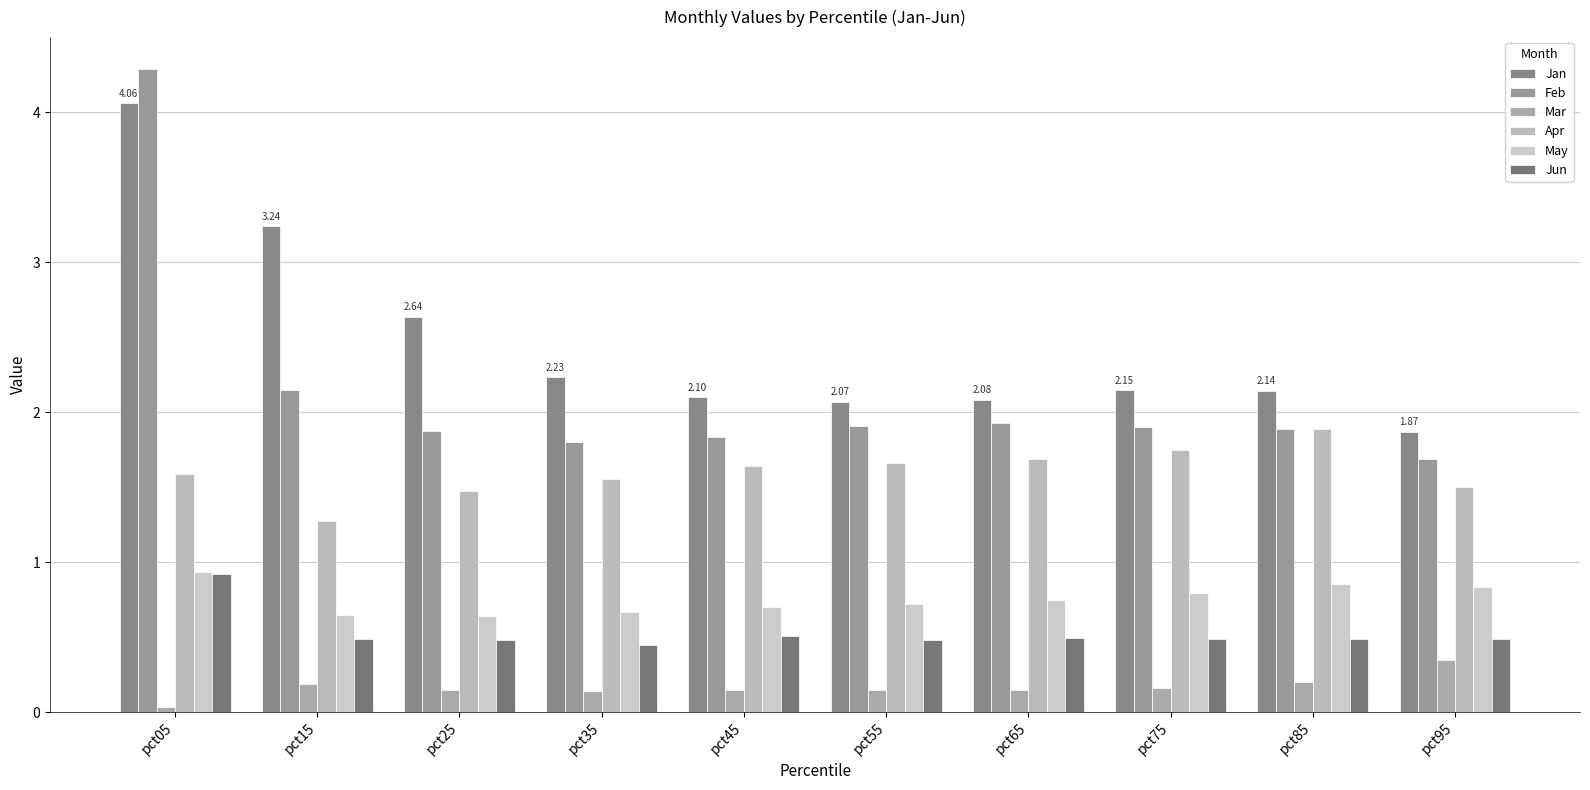

What are all the series names shown in the legend?

Jan, Feb, Mar, Apr, May, Jun